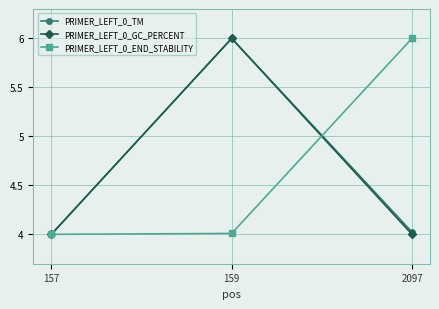

The value of PRIMER_LEFT_0_END_STABILITY at 157 is 4.0. True or false?

True